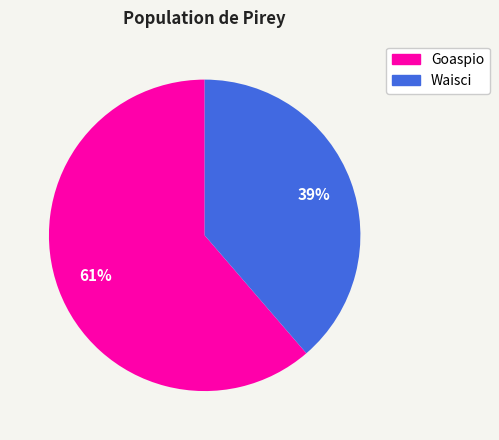

What is the largest slice in the pie chart?

Goaspio